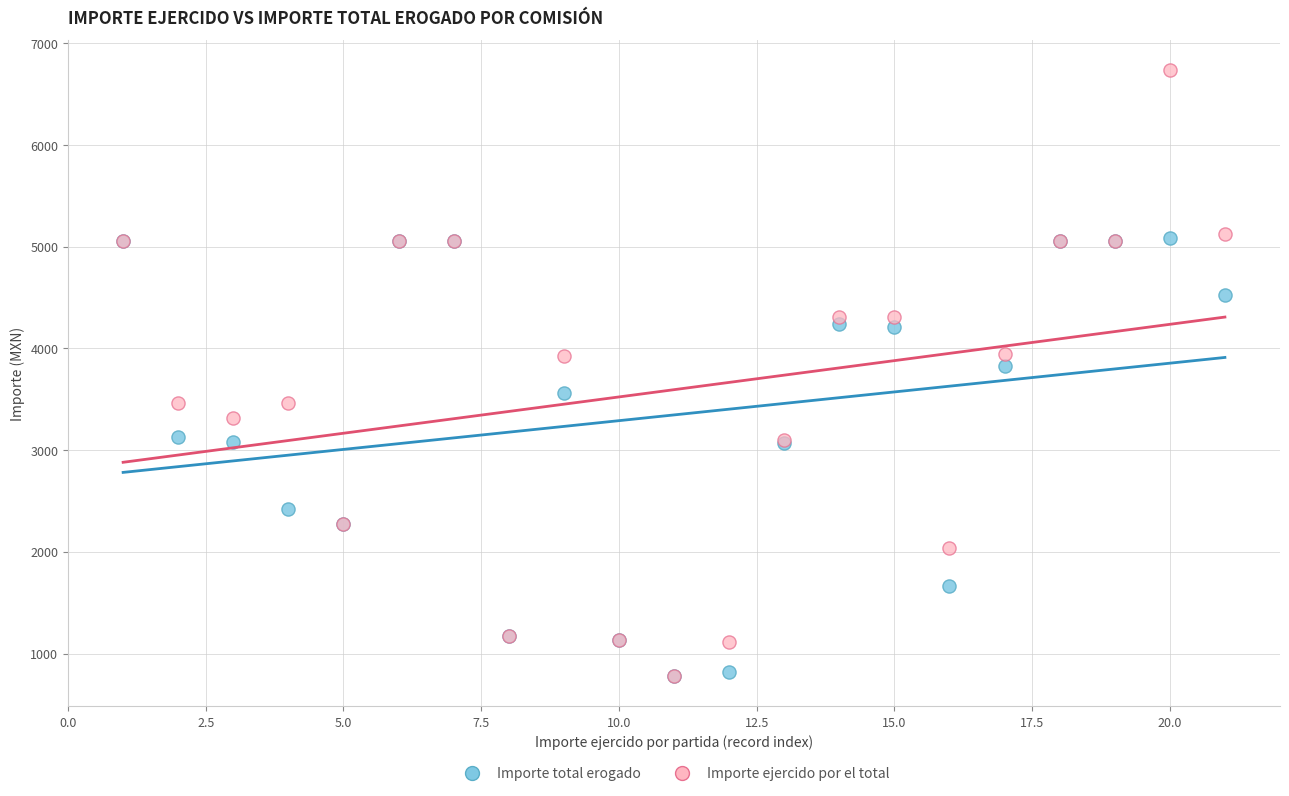

In the Importe ejercido por el total series, what Y value is closest to 3756?

3930.0